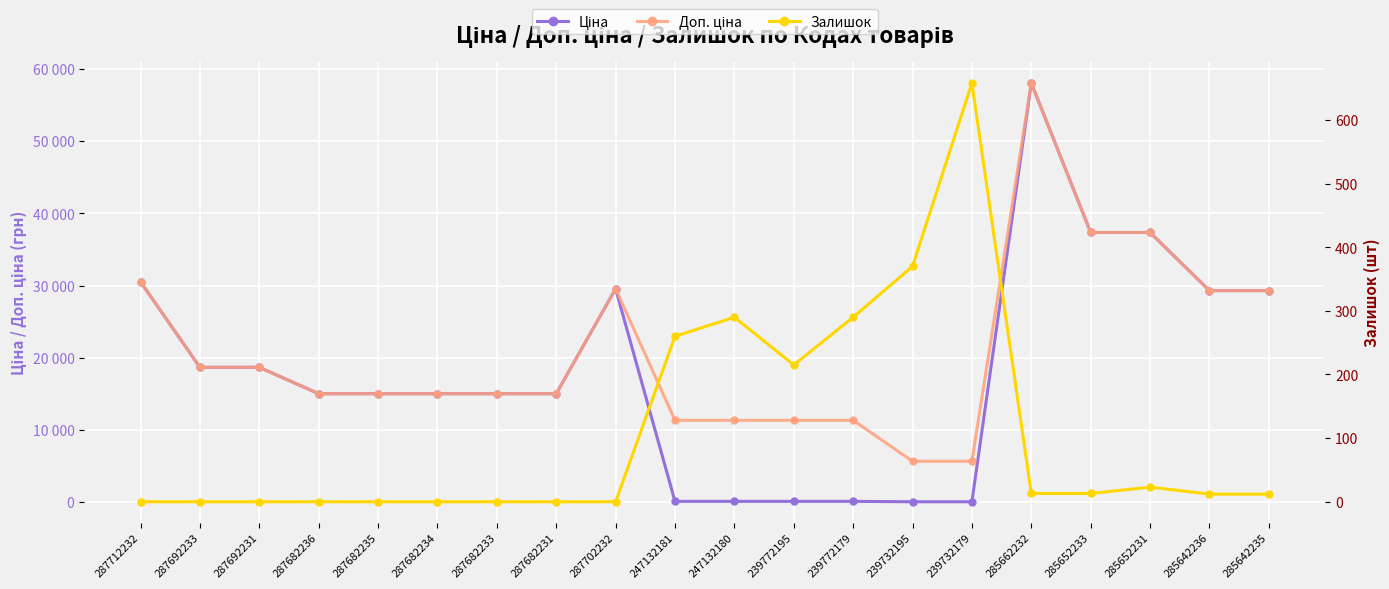

True or false: Доп. ціна and Залишок cross at least once.

False